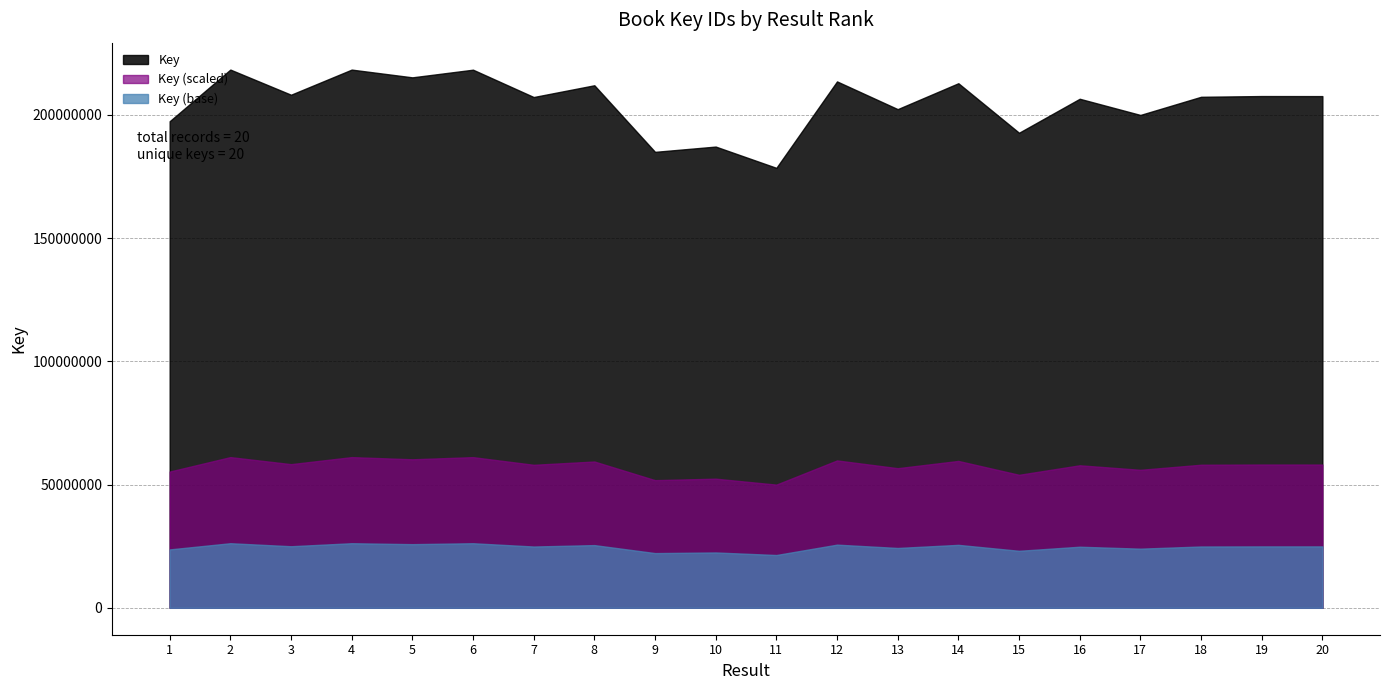

At which label does the data first exceed 207574474?

2